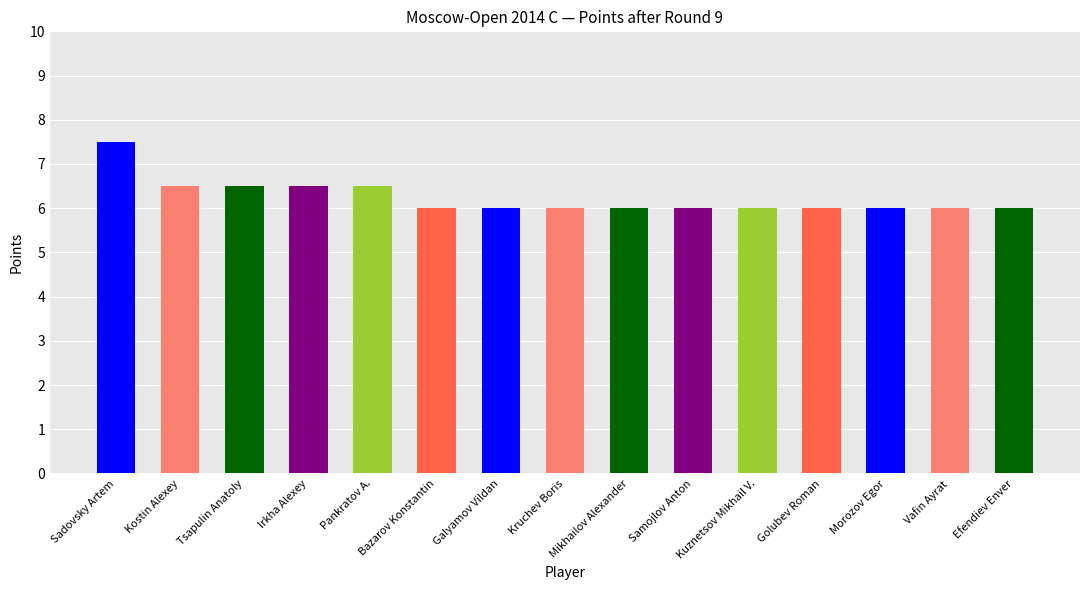

What is the value of the 2nd bar from the left?

6.5